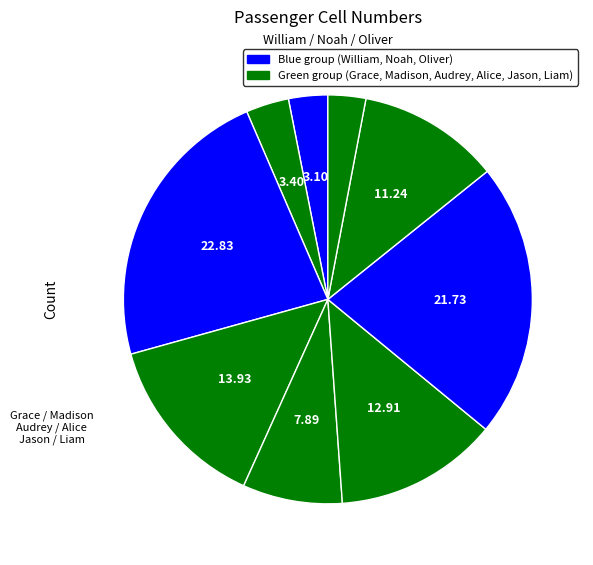

How many slices are in this pie chart?

9